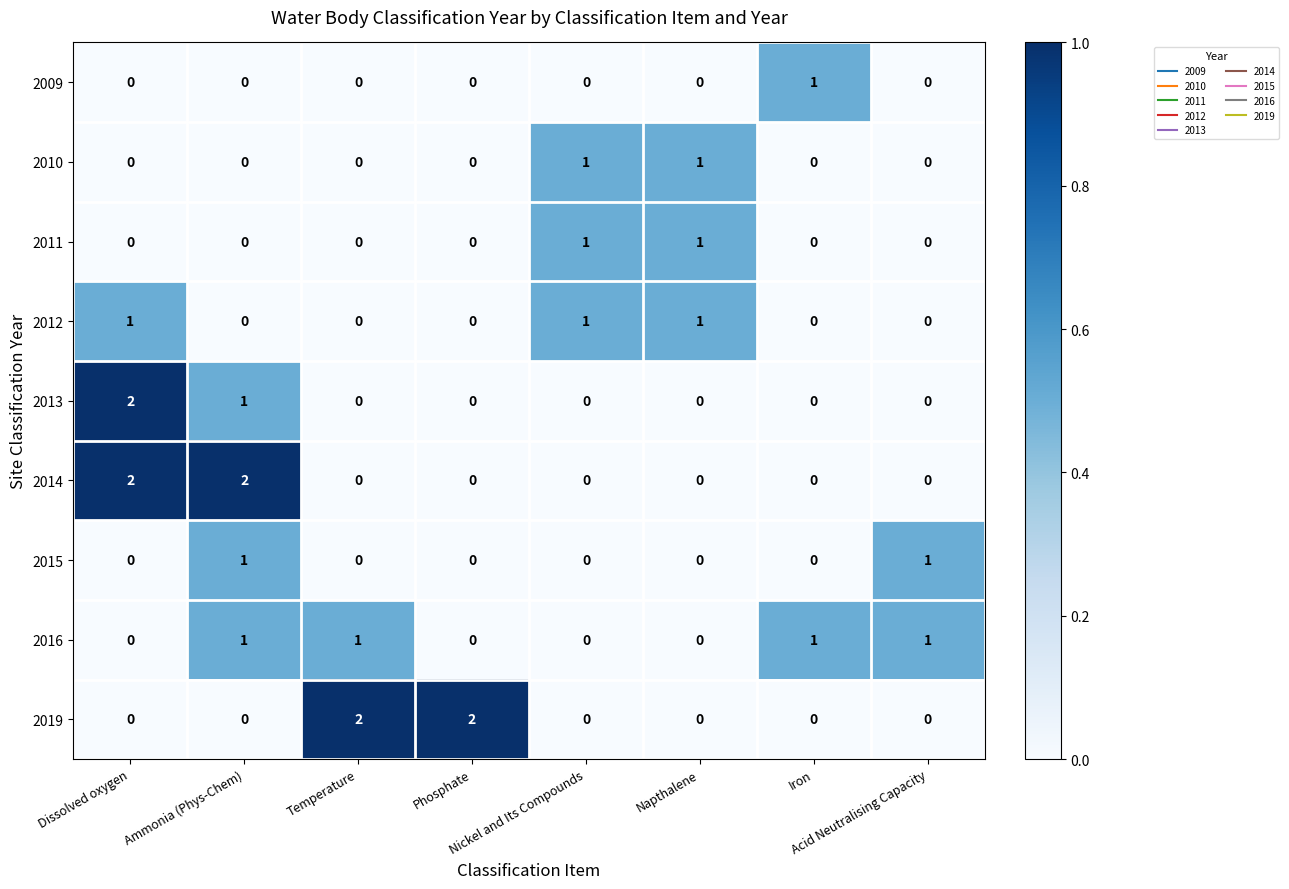

At how many categories does at least one series exceed 0?

8